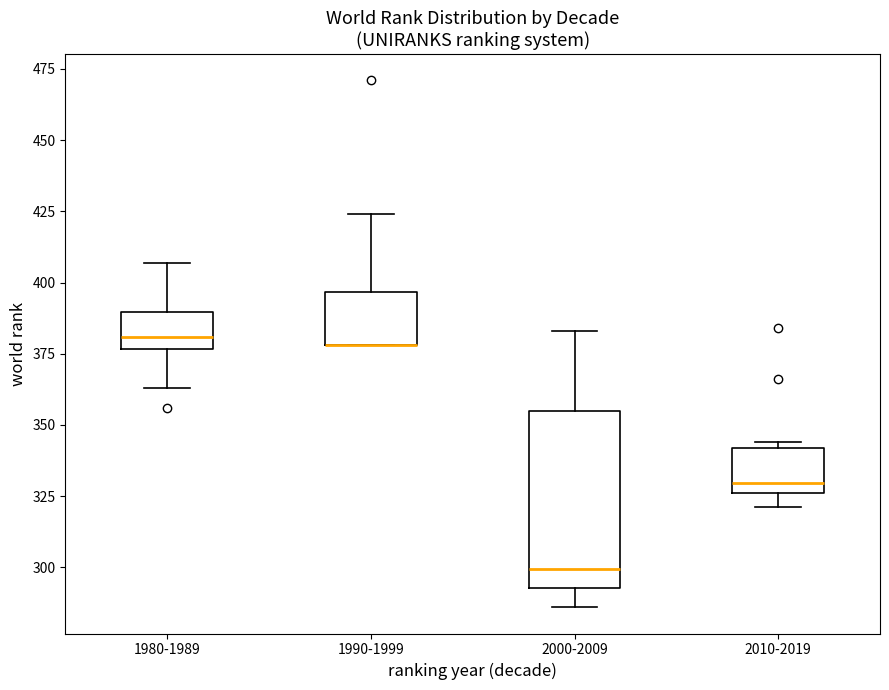

Reading left to right, transcribe this box plot: for each box, give where its median line is, the range the box spans, and where its two whiskers end, as read against the y-axis. The values are not printed on the chart, so give them approximately, as read against the axis.

1980-1989: median 380, box 375 to 390, whiskers 365 to 405
1990-1999: median 380 (drawn on the box's lower edge), box 380 to 395, whiskers 380 to 425
2000-2009: median 300, box 295 to 355, whiskers 285 to 385
2010-2019: median 330, box 325 to 340, whiskers 320 to 345